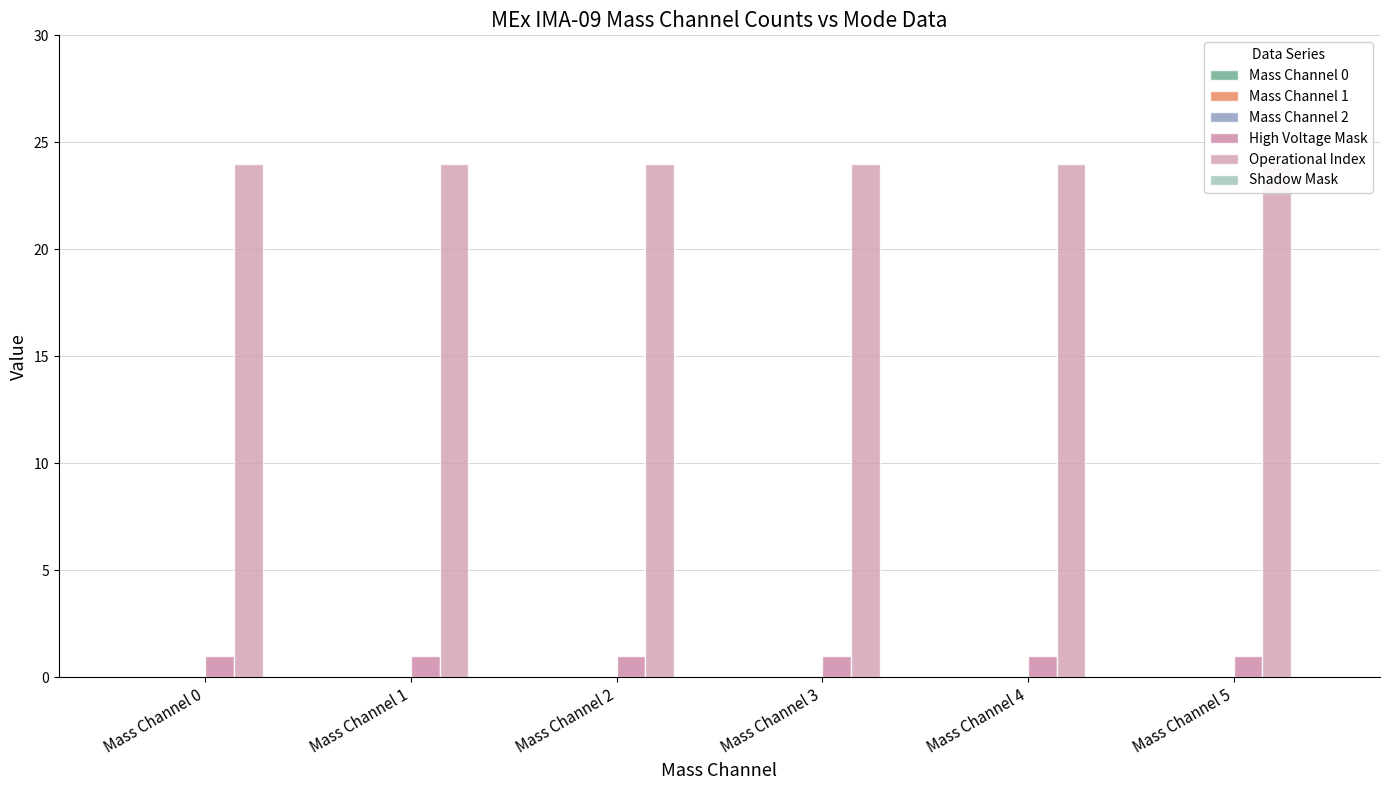

The value of Shadow Mask at Mass Channel 2 is 0. True or false?

True